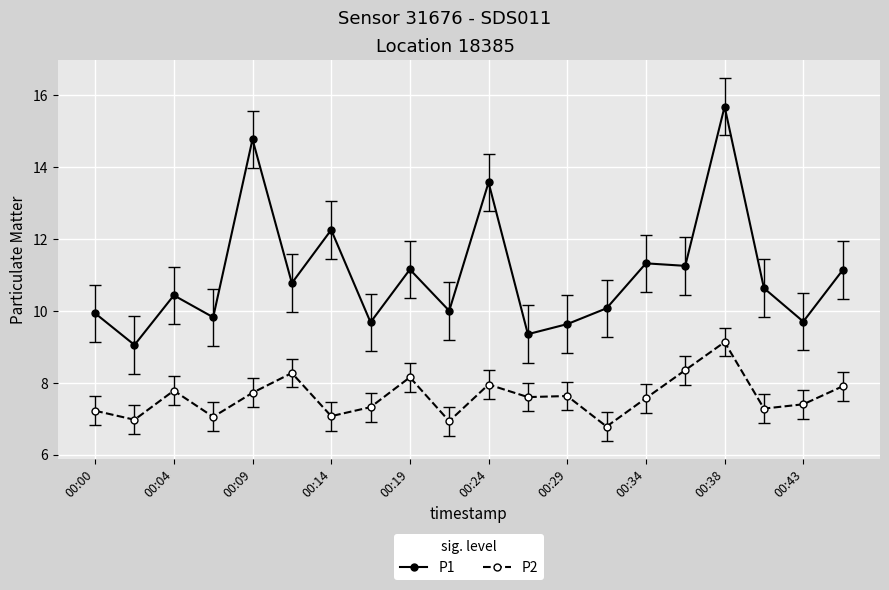

Count the number of data series in this chart.

2